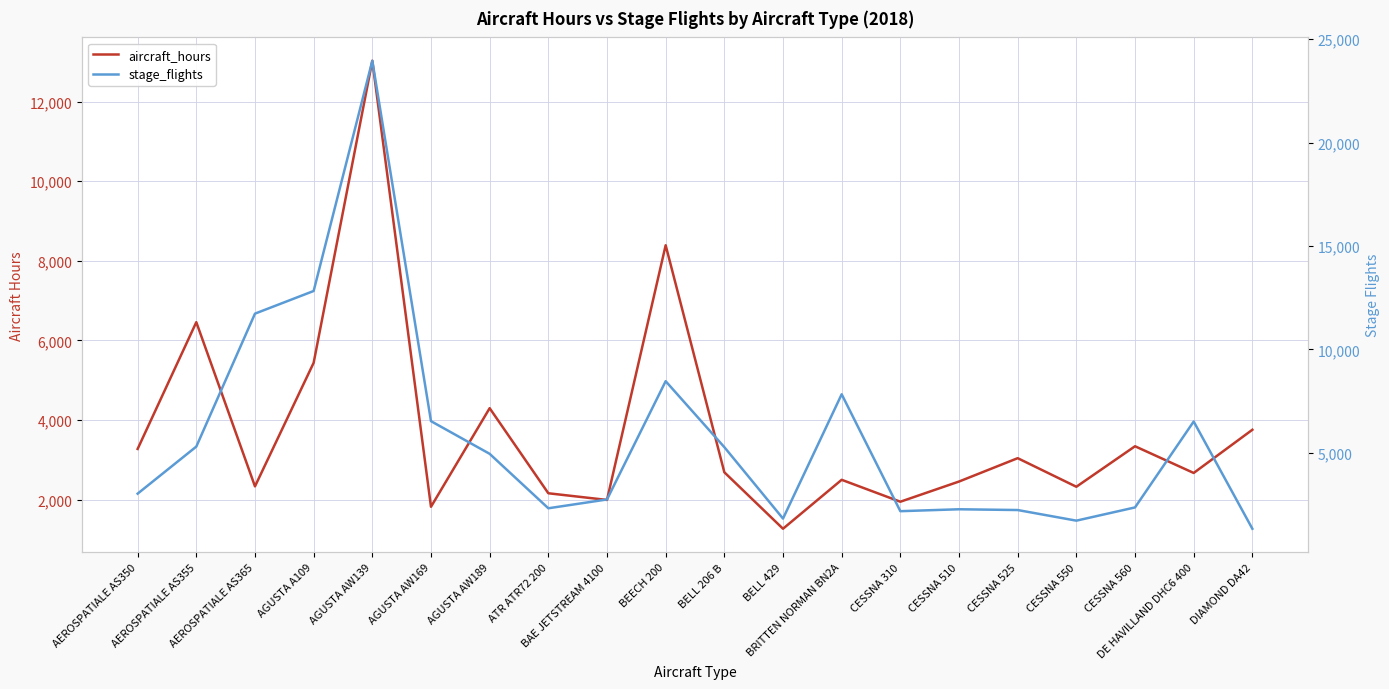

Which has a higher value, AGUSTA A109 or BELL 206 B?

AGUSTA A109